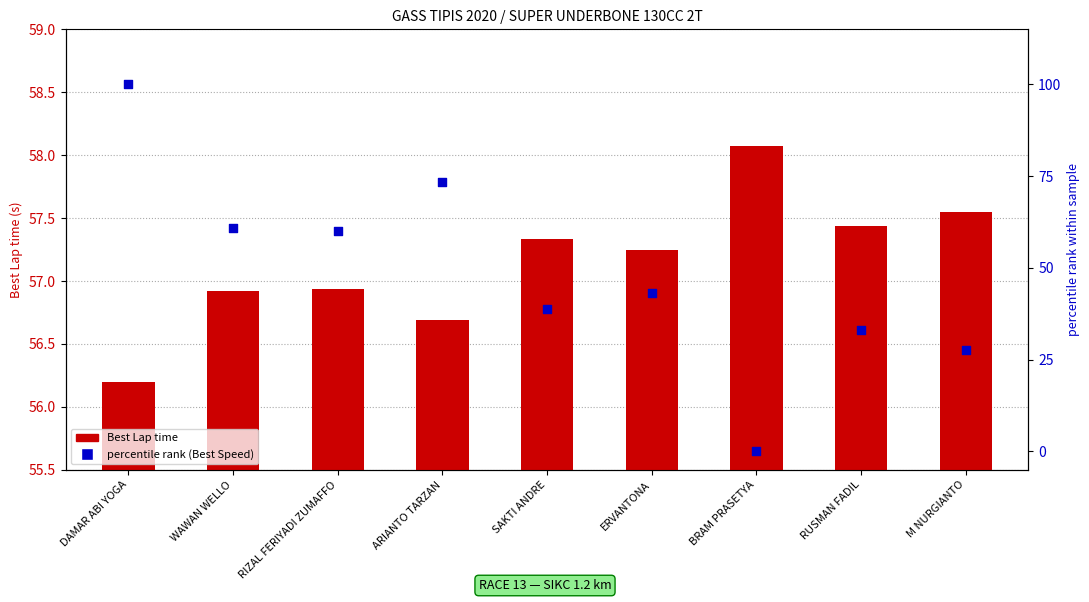

What is the total value across all series at BRAM PRASETYA?

58.1